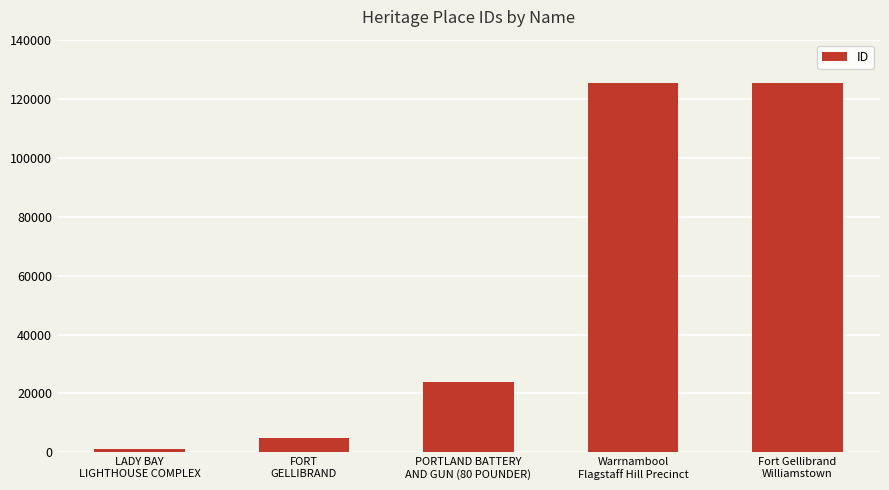

What is the difference between the maximum and second lowest values?

120425